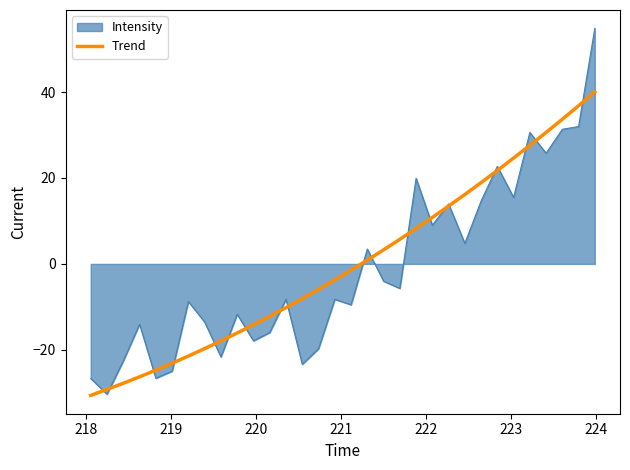

Which series has the largest range (max minus min)?

Intensity